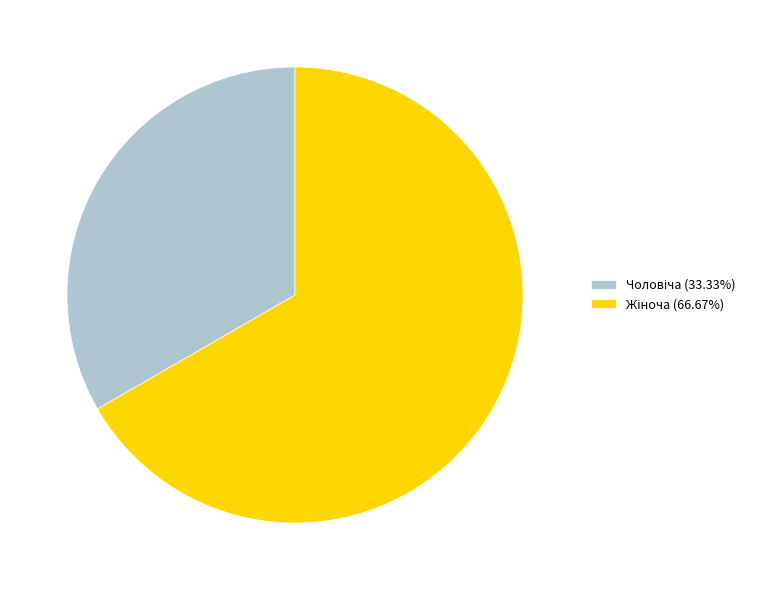

Is there any slice that represents more than half of the pie?

Yes